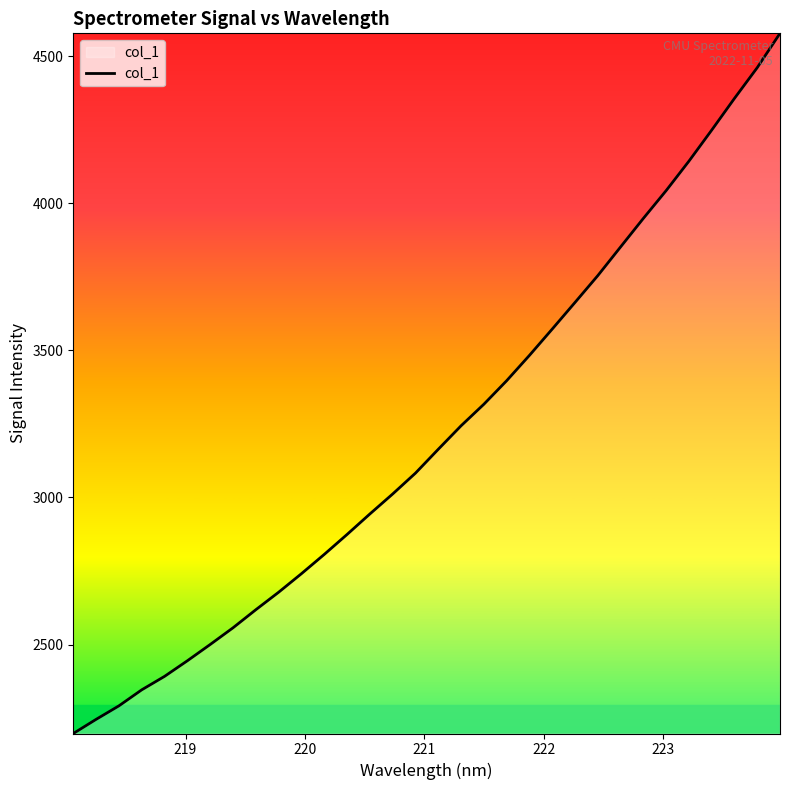

What is the minimum value shown in the chart?

2197.5